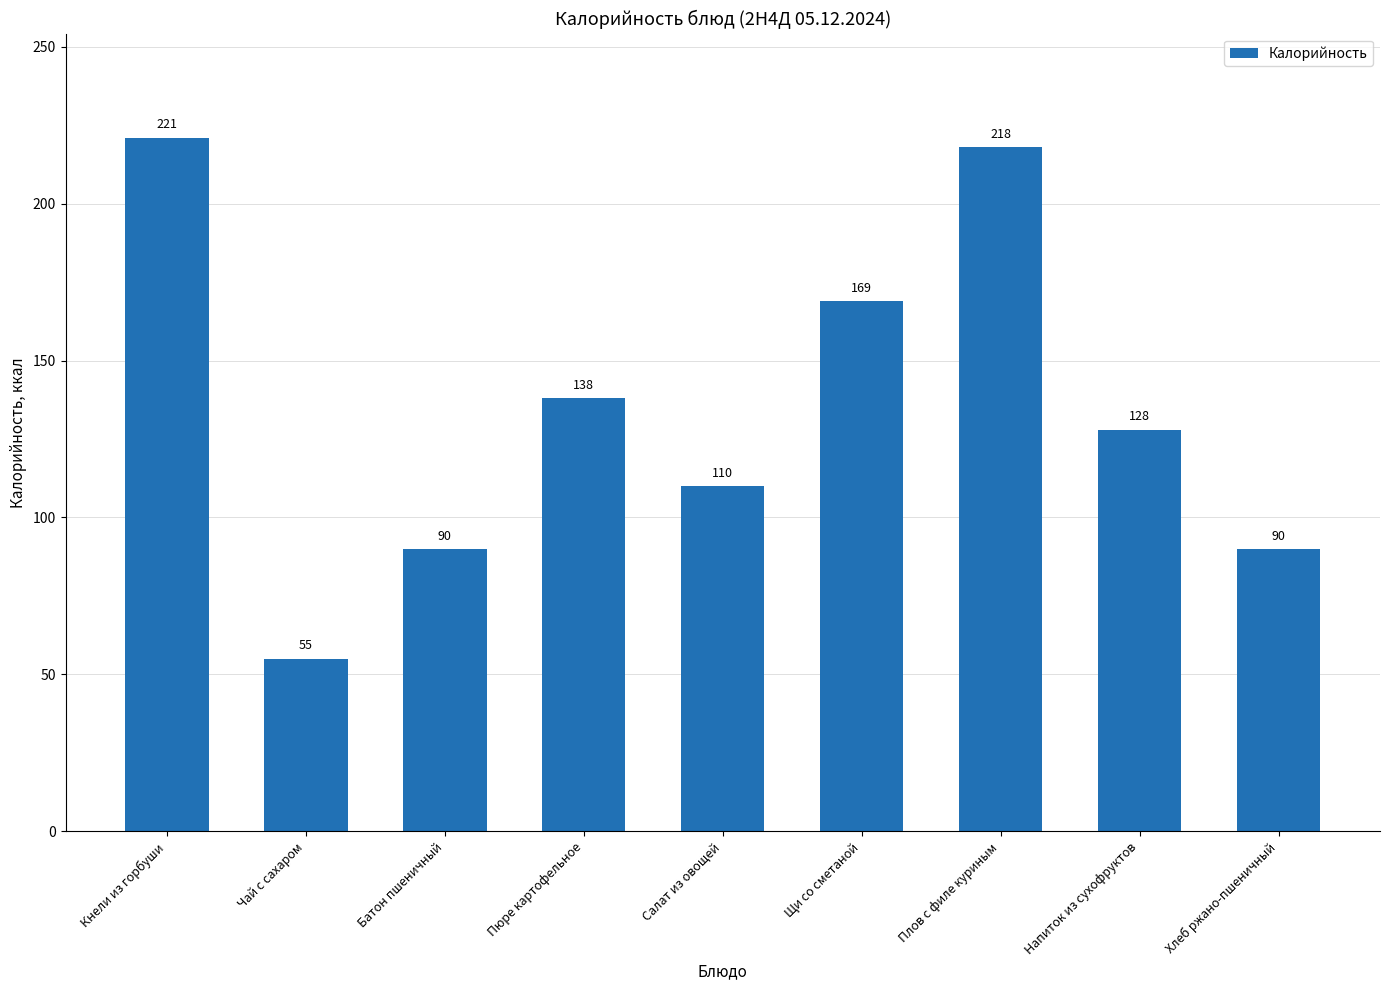

Reading left to right, what are all the values shown in this chart?

221	55	90	138	110	169	218	128	90